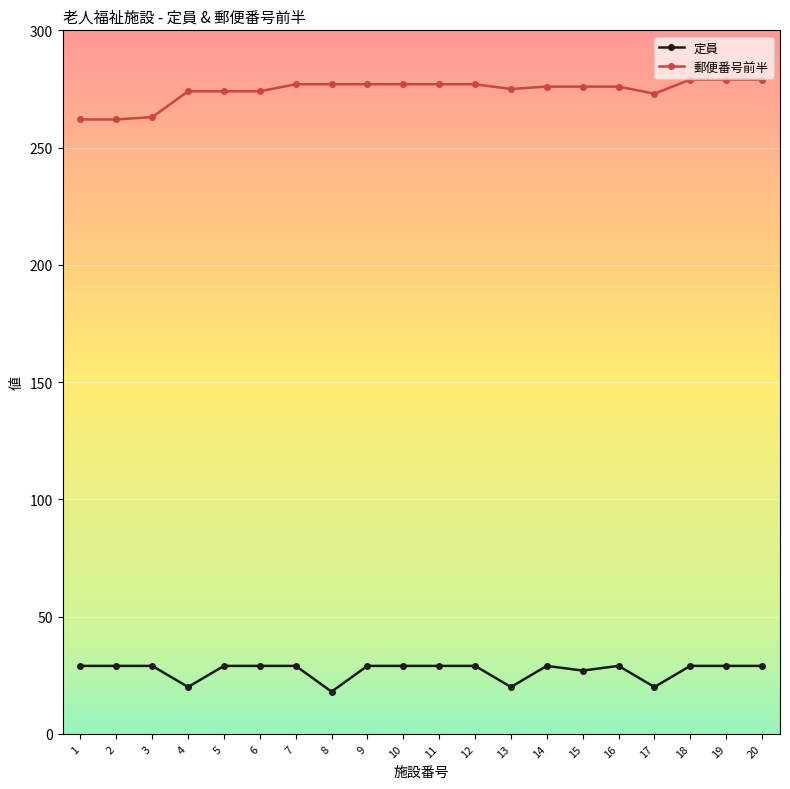

Read the 定員 value at 4, to the nearest 10.

20